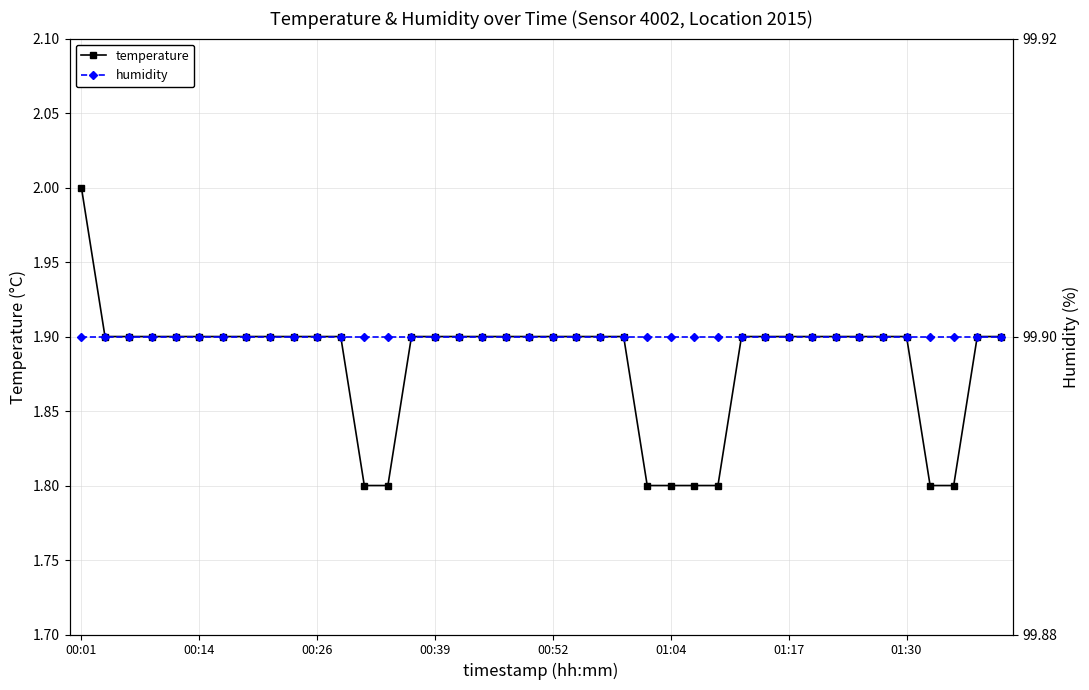

What position from the right is 11?

29